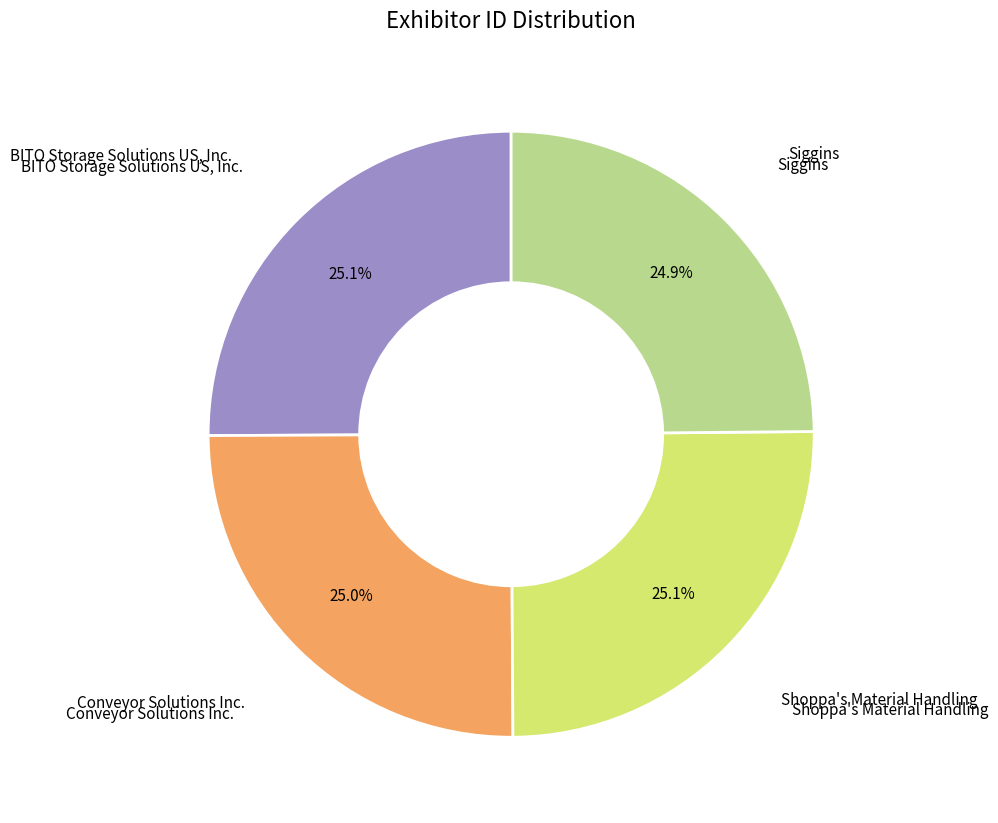

What percentage is the BITO Storage Solutions US, Inc. slice, to the nearest percent?

25%